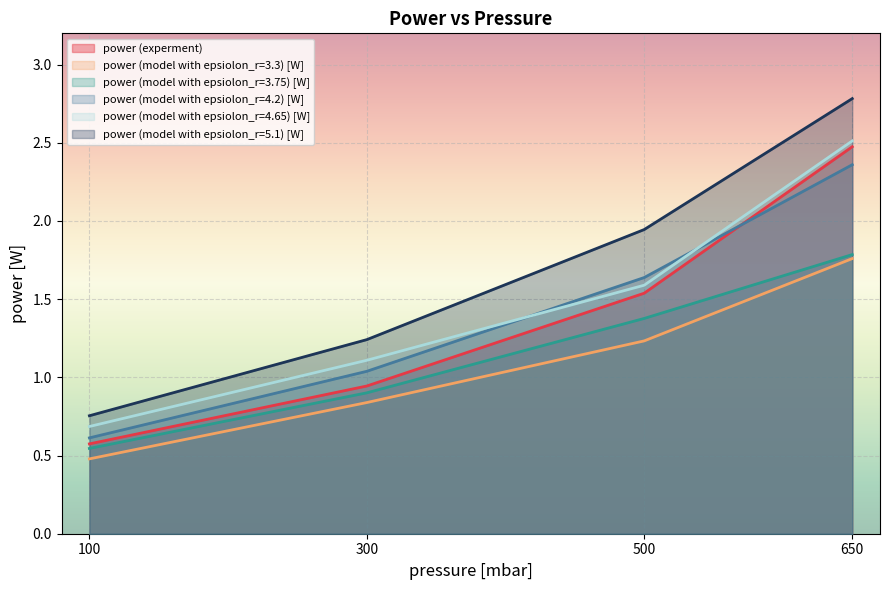

Rank the series by their maximum value, from highest to lowest.

power (model with epsiolon_r=5.1) [W], power (model with epsiolon_r=4.65) [W], power (experment), power (model with epsiolon_r=4.2) [W], power (model with epsiolon_r=3.75) [W], power (model with epsiolon_r=3.3) [W]